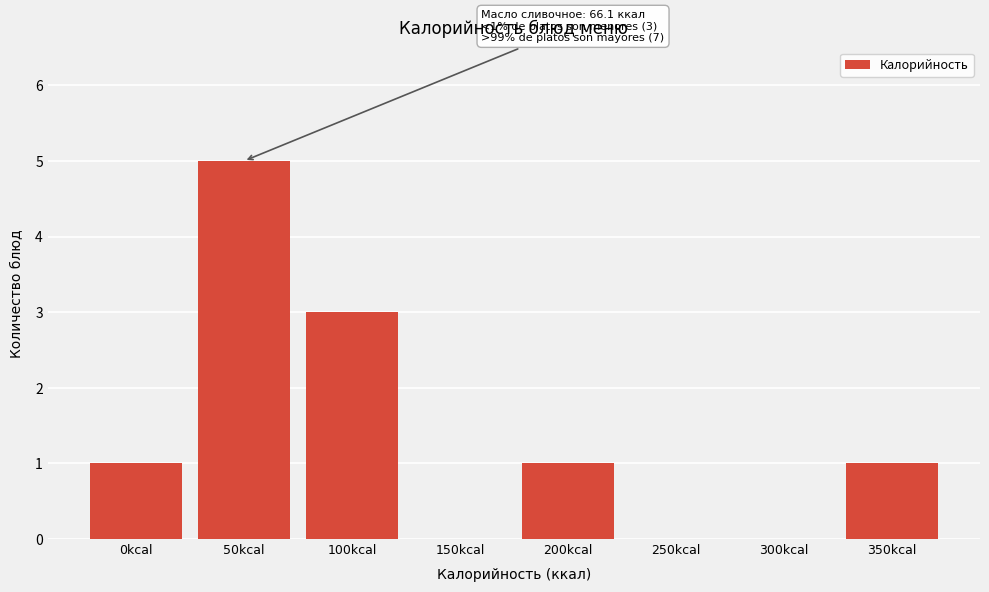

Reading left to right, what are all the values shown in this chart?

0kcal=1	50kcal=5	100kcal=3	150kcal=0	200kcal=1	250kcal=0	300kcal=0	350kcal=1